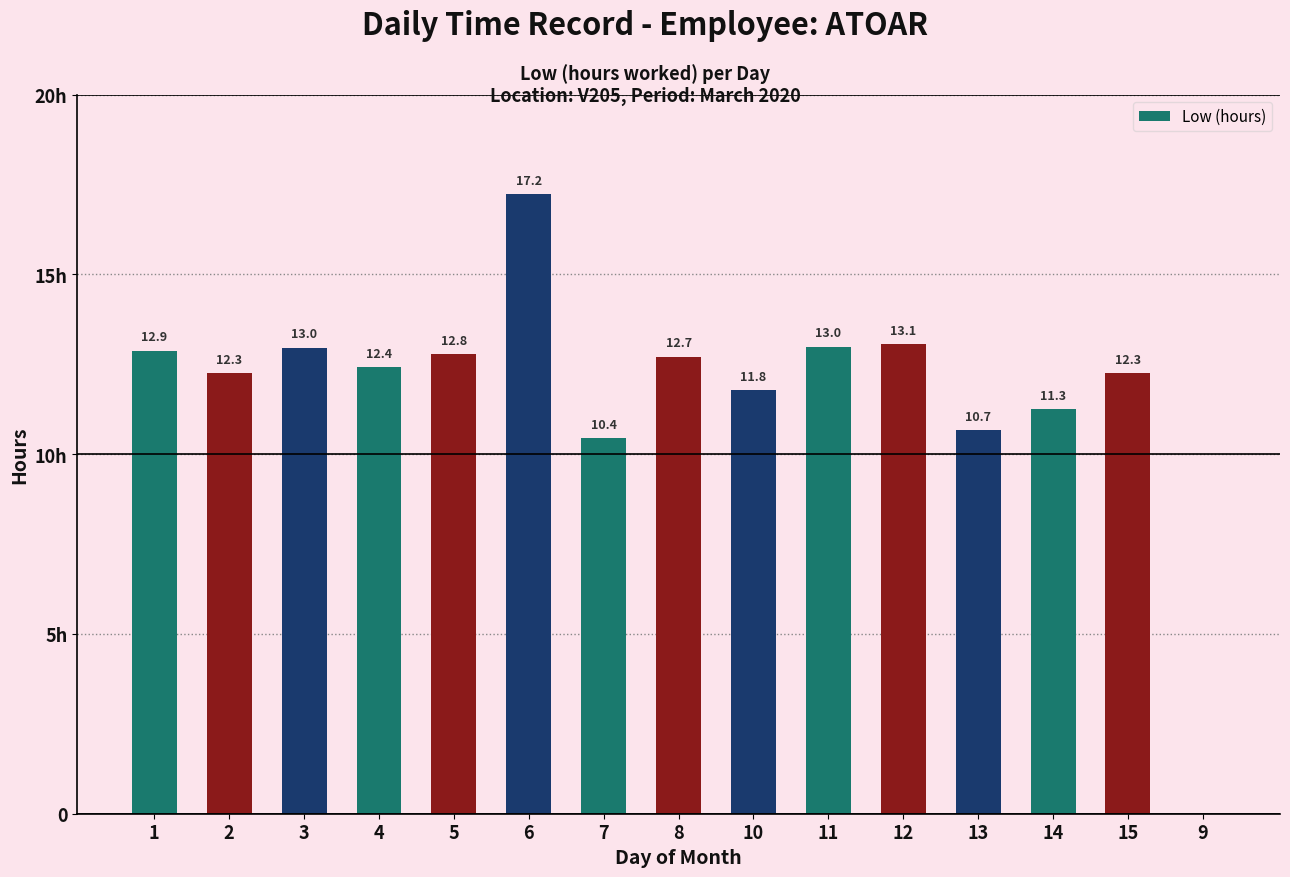

What is the difference between the maximum and minimum values?

17.2